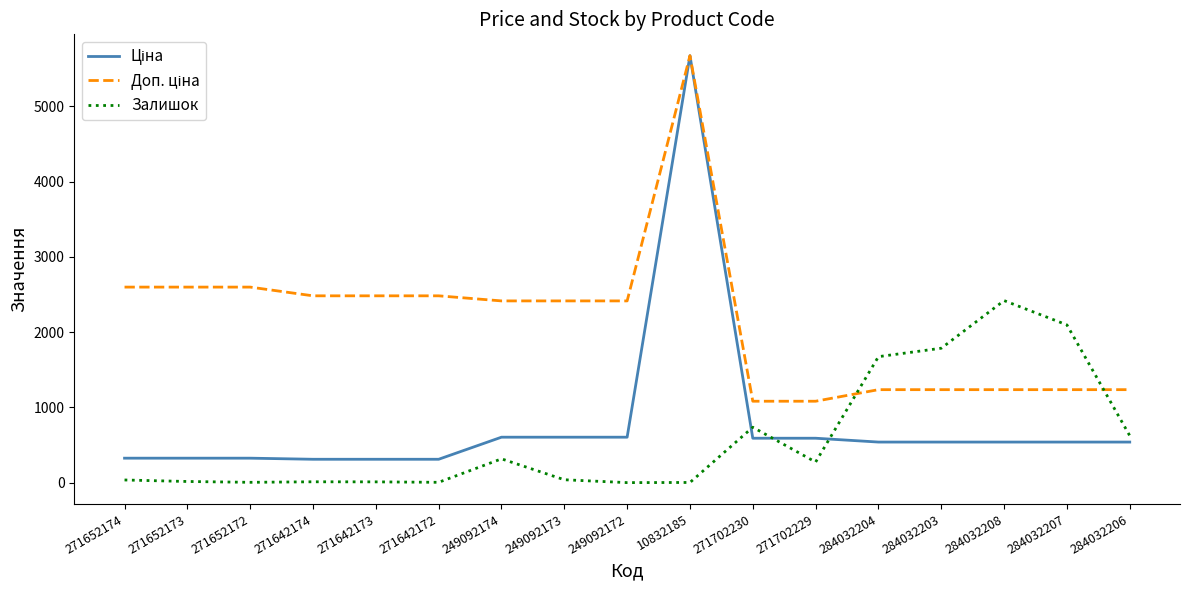

What is the difference between the highest and lowest values at 284032208?

1880.0